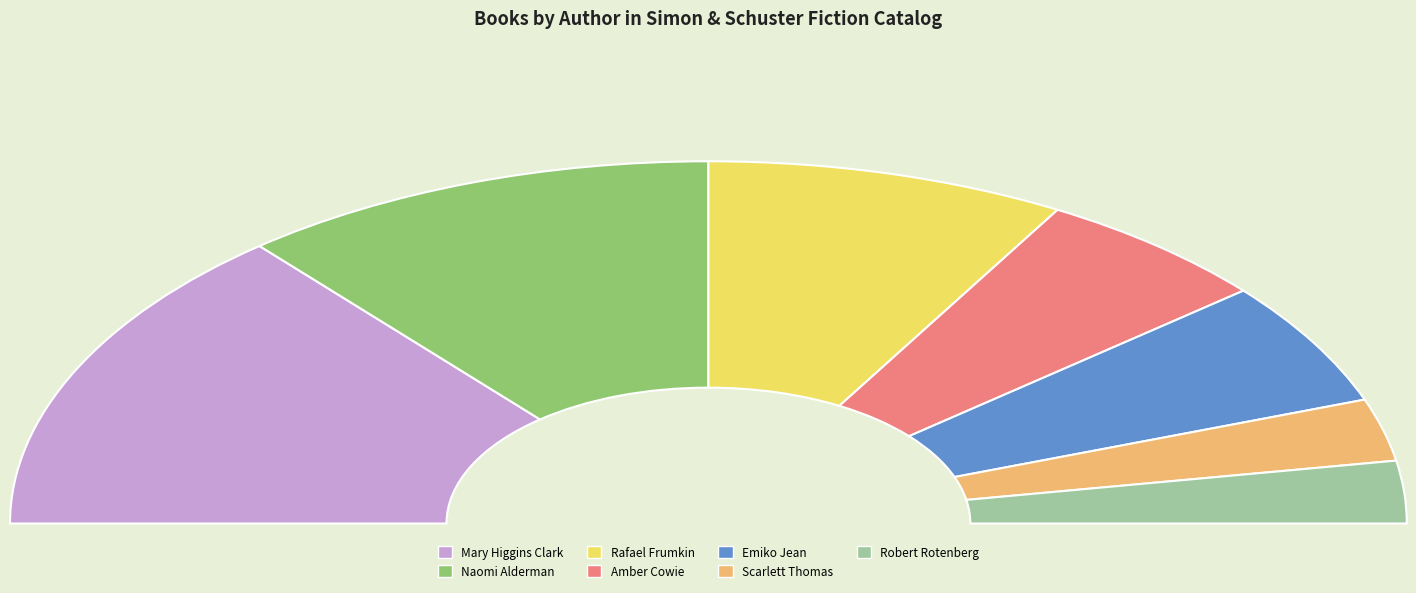

Count the number of slices in the pie.

7